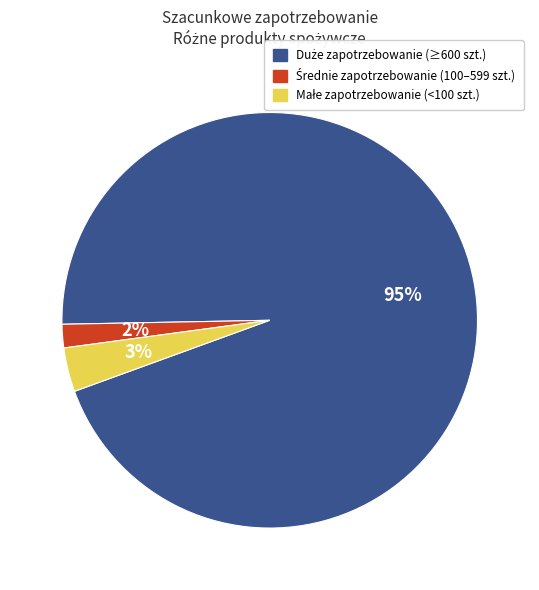

Is there a majority slice in this chart?

Yes